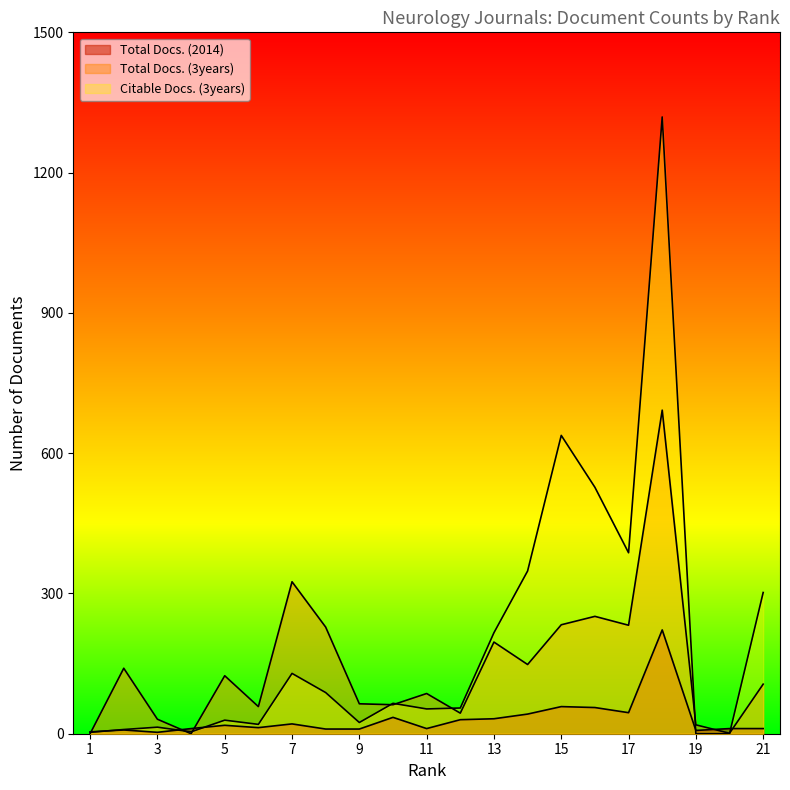

Between which two adjacent categories do Citable Docs. (3years) and Total Docs. (2014) first intersect?

1 and 2